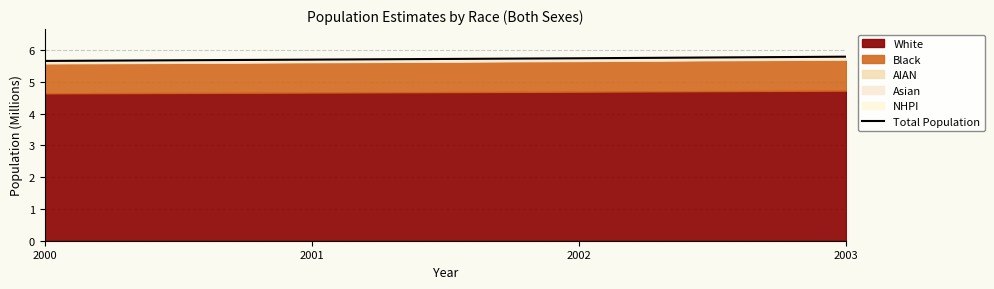

What is the value of the 1st point from the left?

5.7